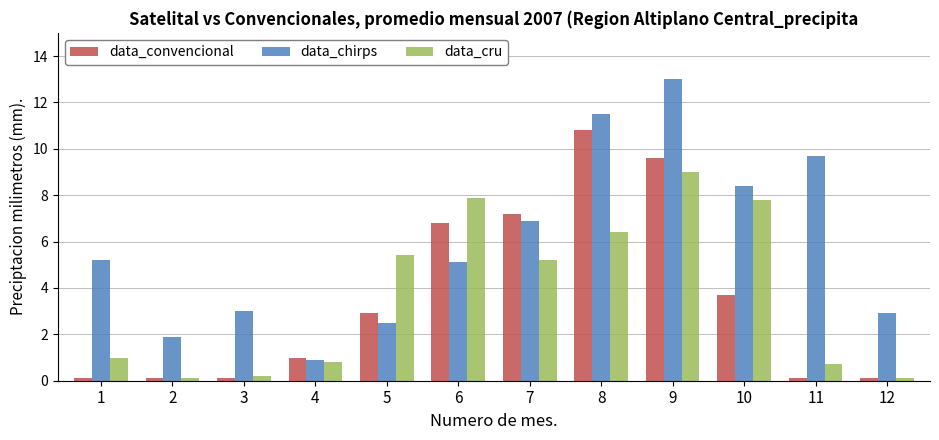

True or false: data_cru has a value of 0.2 at 1.

False